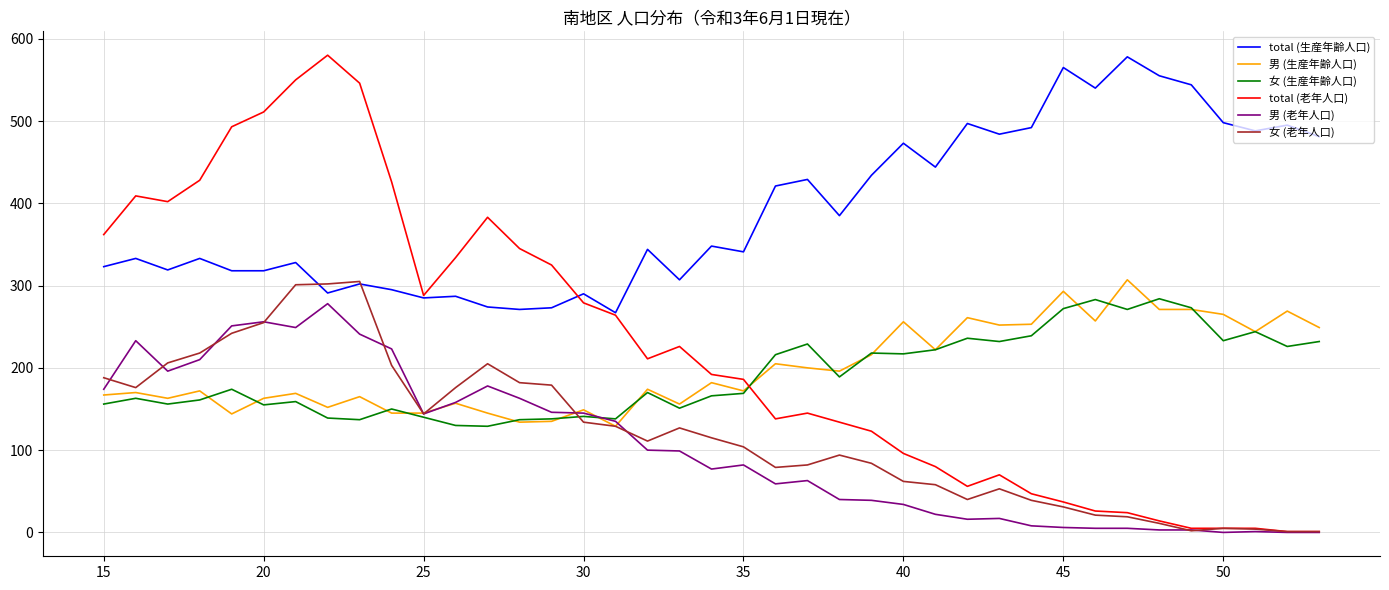

Which series has the largest range (max minus min)?

total (老年人口)